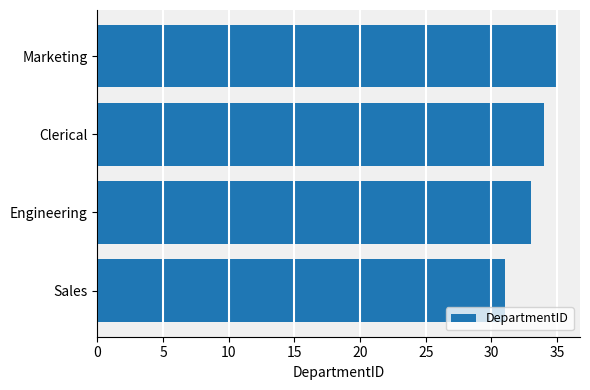

Approximately how many times larger is the value at Marketing compared to Clerical?

1.0